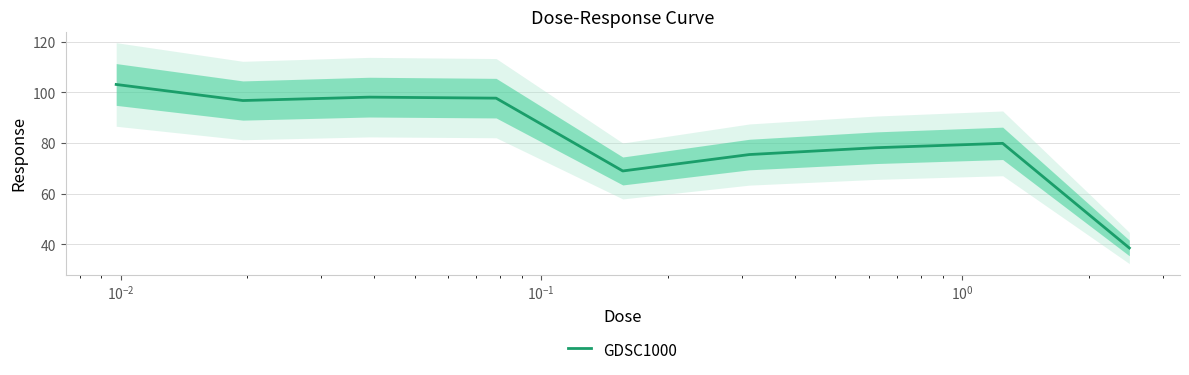

What is the lowest value of the GDSC1000 series?

38.6